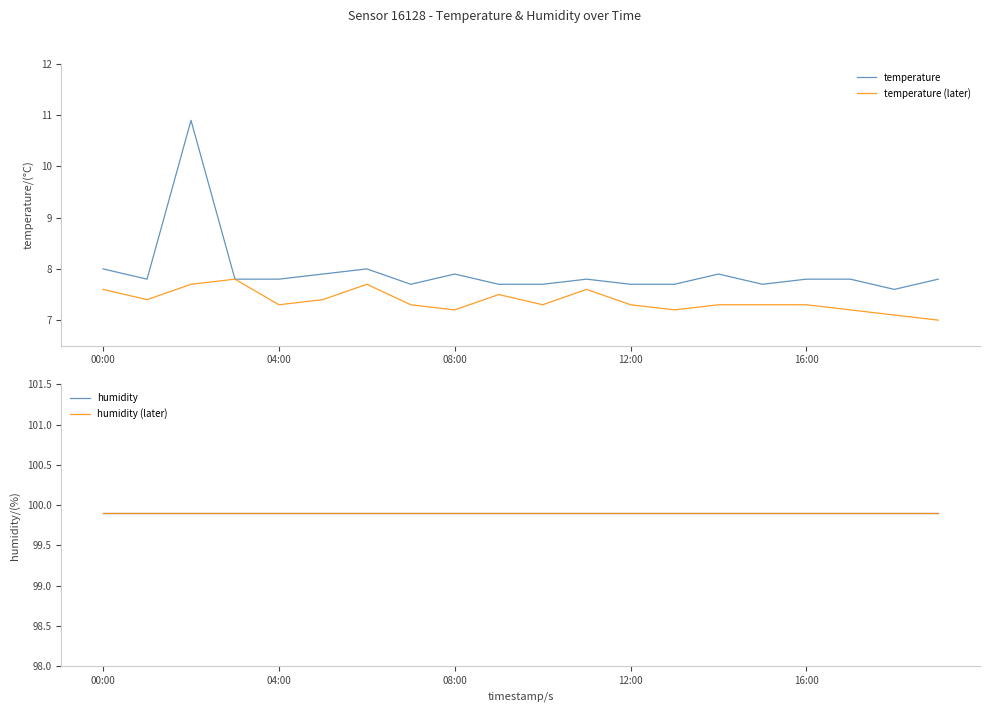

True or false: humidity (later) and temperature (later) intersect in this chart.

False